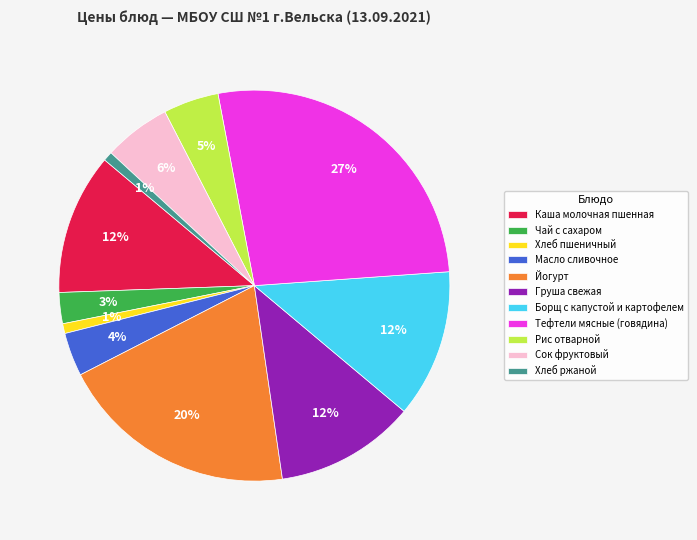

To the nearest percent, what is the average slice percentage?

9%